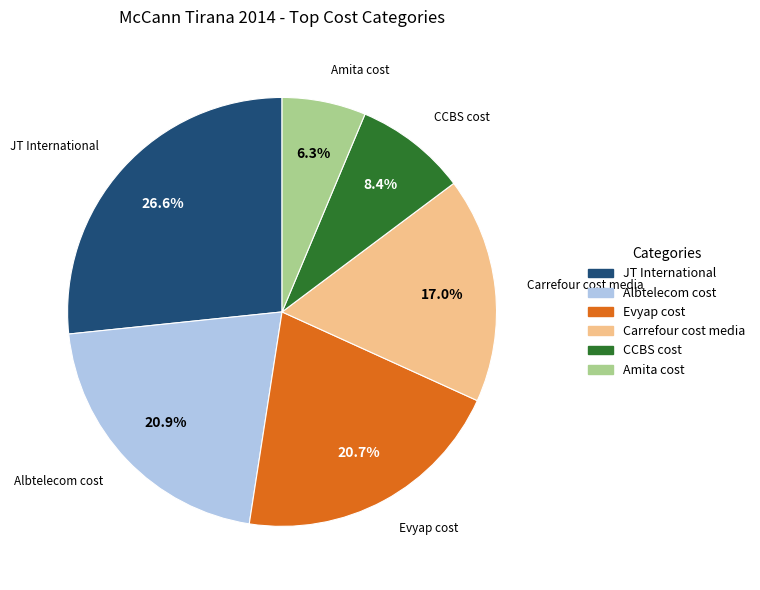

Which category has the smallest portion of the pie?

Amita cost